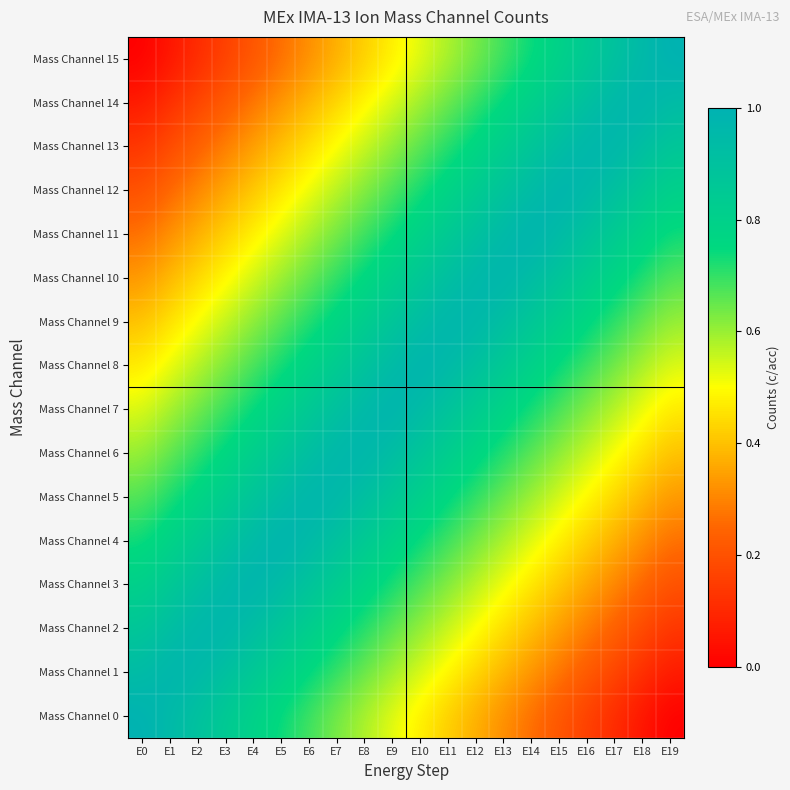

Rank the series at E19 from lowest to highest value.

Mass Channel 0, Mass Channel 1, Mass Channel 2, Mass Channel 3, Mass Channel 4, Mass Channel 5, Mass Channel 6, Mass Channel 7, Mass Channel 8, Mass Channel 9, Mass Channel 10, Mass Channel 11, Mass Channel 12, Mass Channel 13, Mass Channel 14, Mass Channel 15